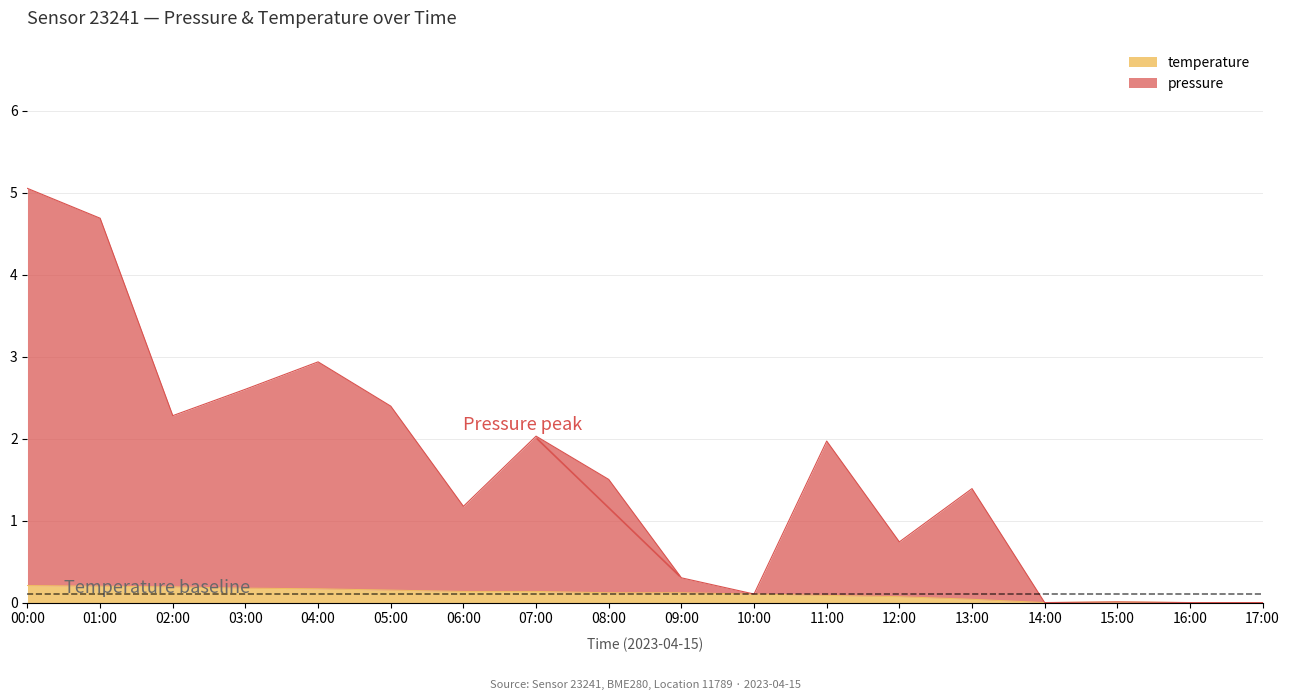

The chart shows a value of 0.4 at 00:00. True or false?

False